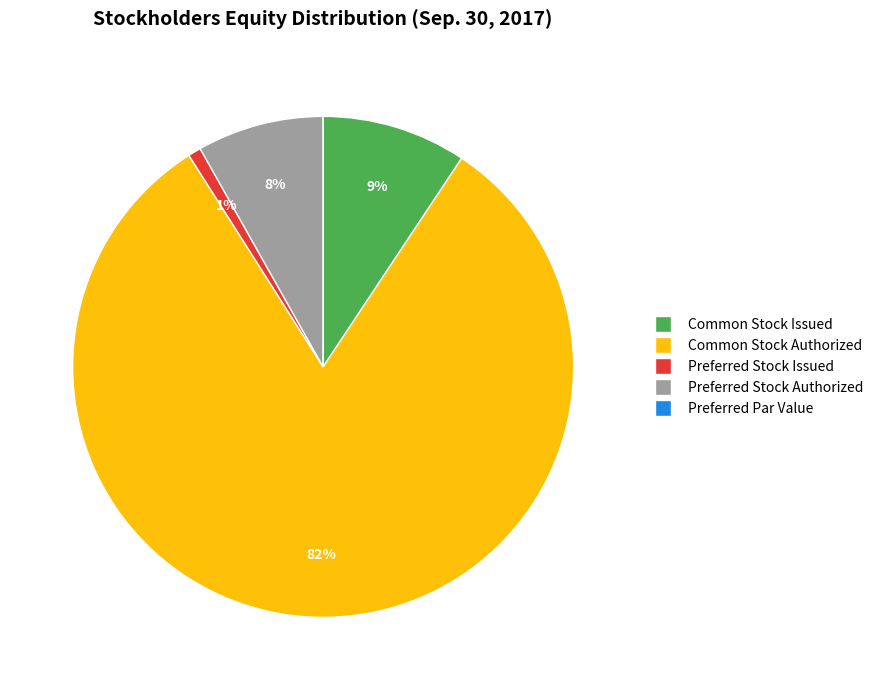

Does any single category account for the majority?

Yes